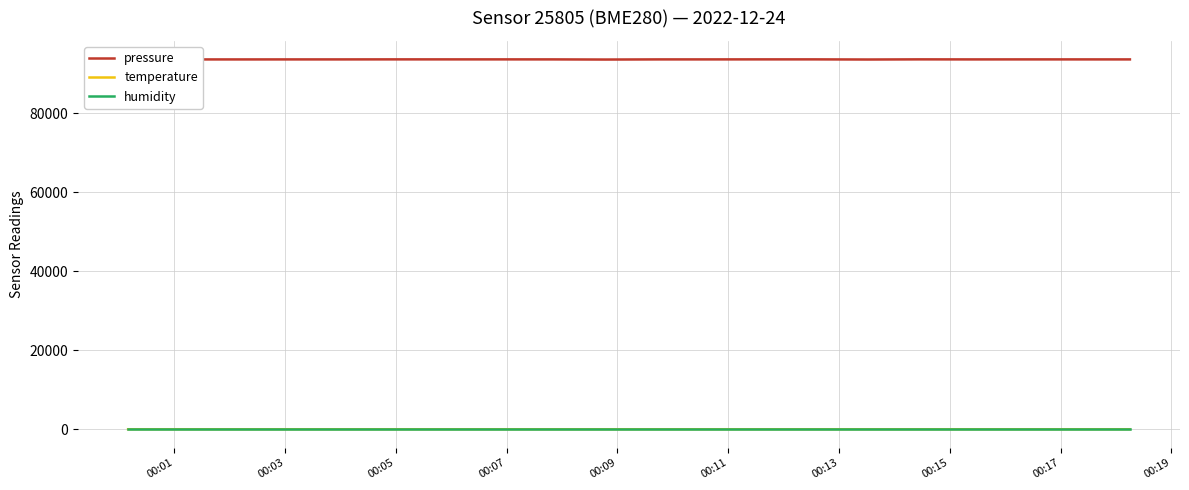

What is the highest value of the pressure series?

93585.7